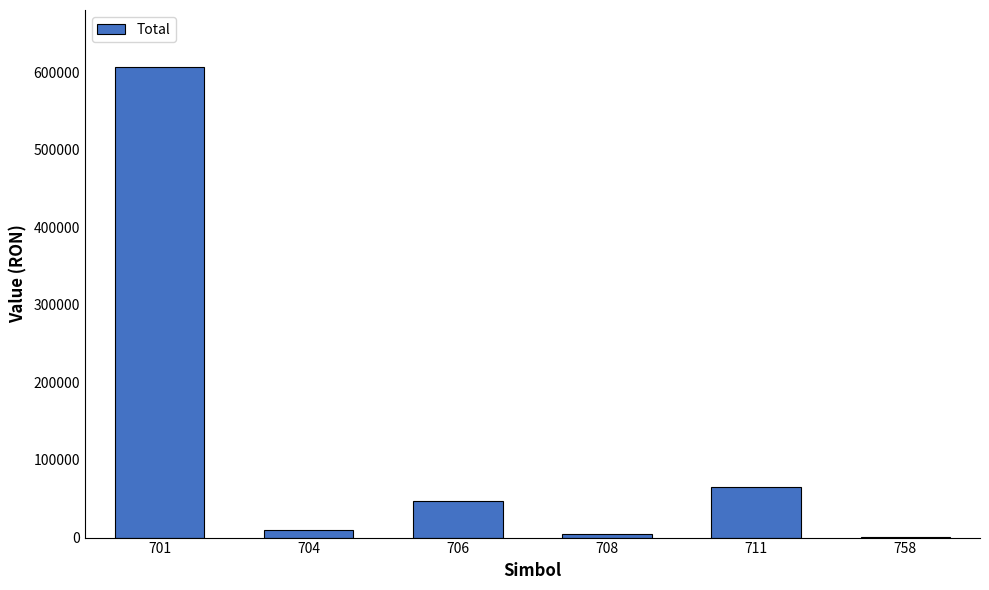

The chart shows a value of 607084.0 at 701. True or false?

True